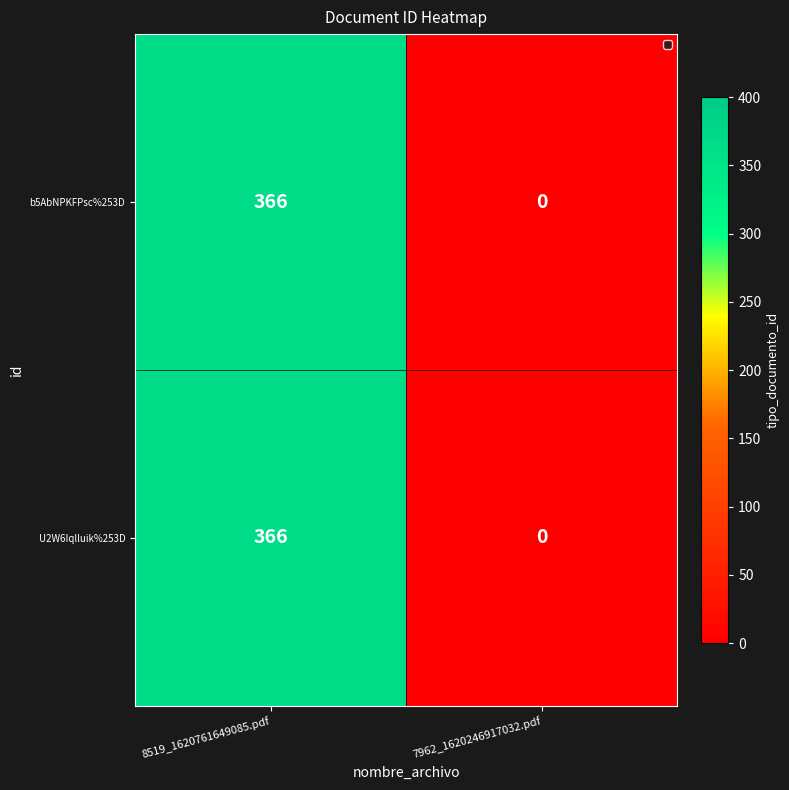

Which label corresponds to the largest value in the chart?

8519_1620761649085.pdf